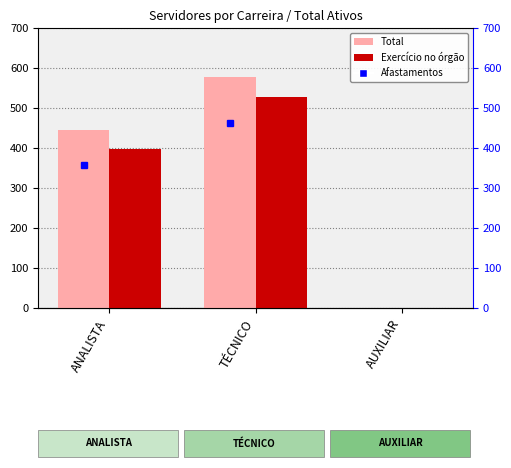

What is the label of the 3rd bar from the left?

AUXILIAR